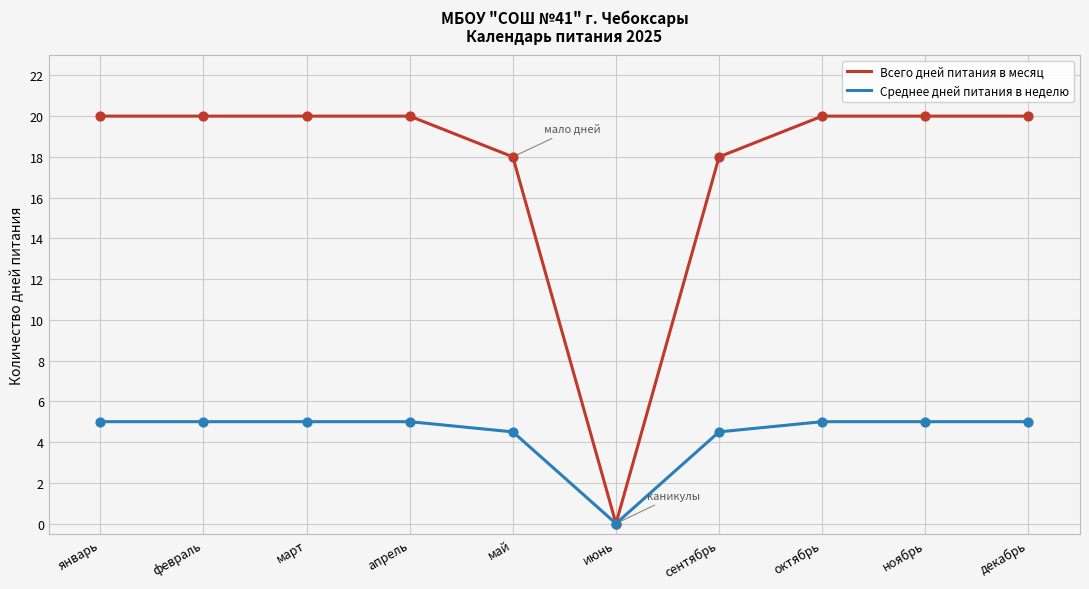

Is the value of Среднее дней питания в неделю at июнь greater than the value of Всего дней питания в месяц at март?

No